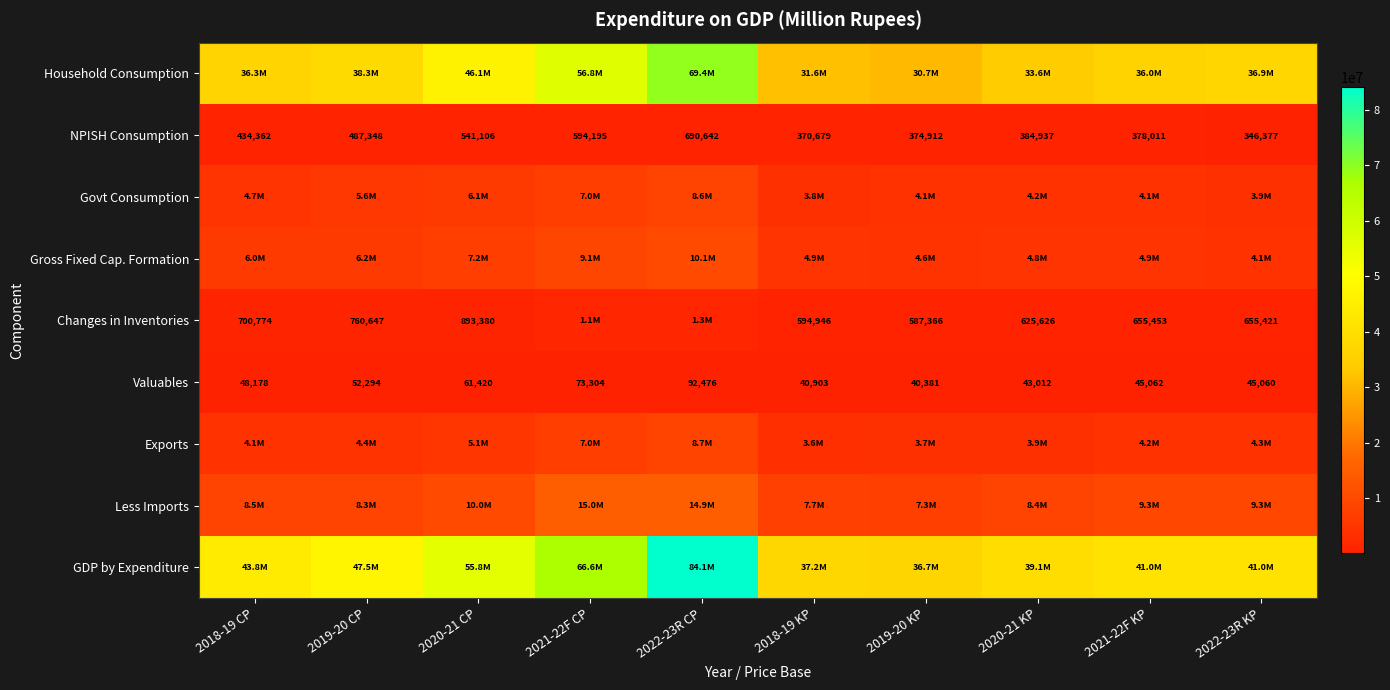

What is the highest value of the NPISH Consumption series?

690642